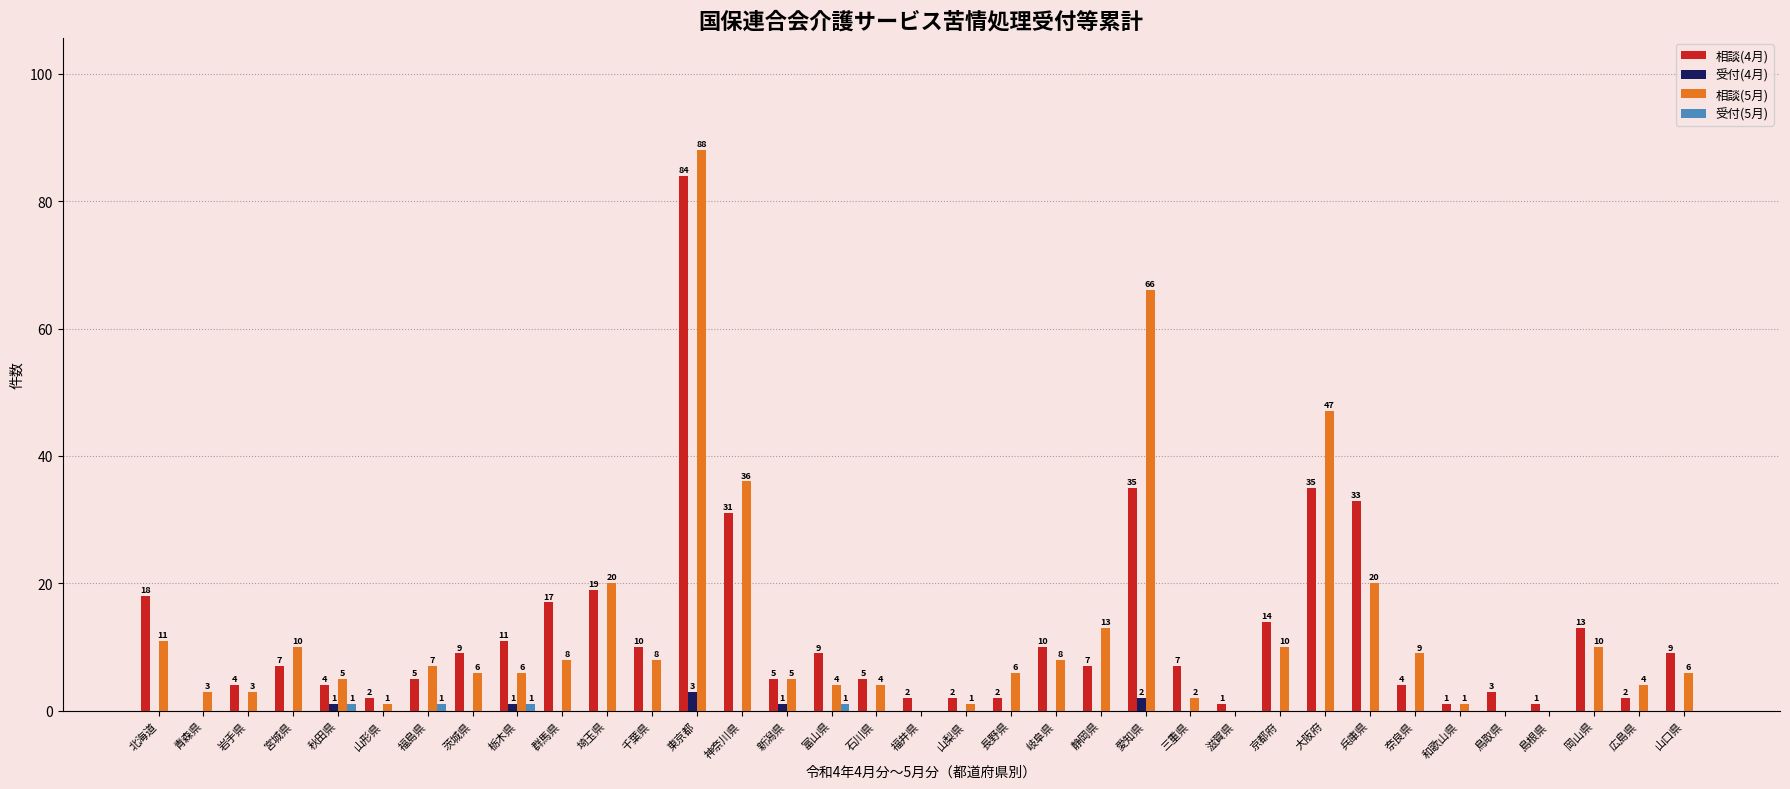

Where does the 相談(4月) series first go above 7?

北海道